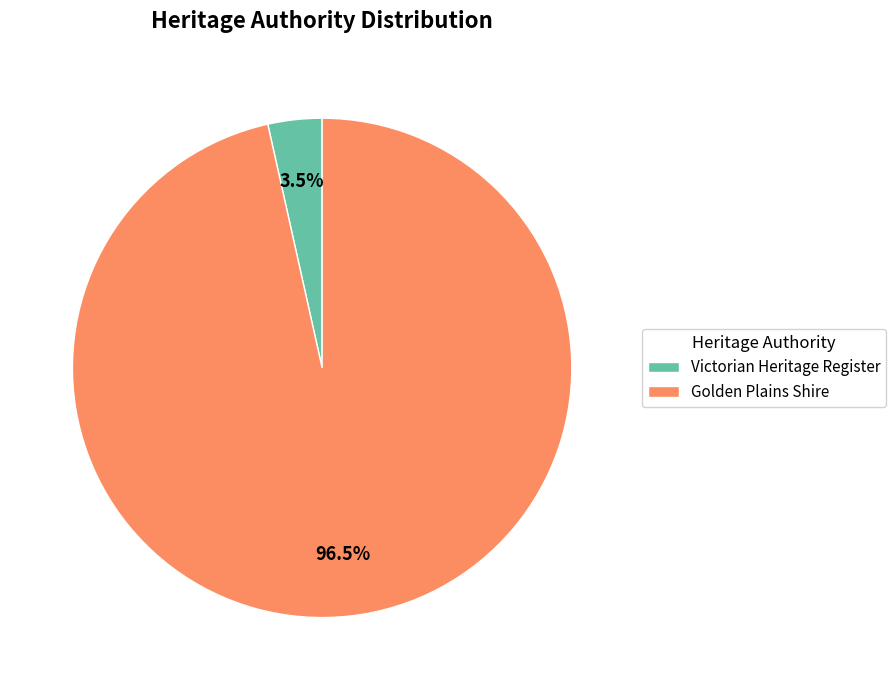

Rank the categories by value from highest to lowest.

Golden Plains Shire, Victorian Heritage Register